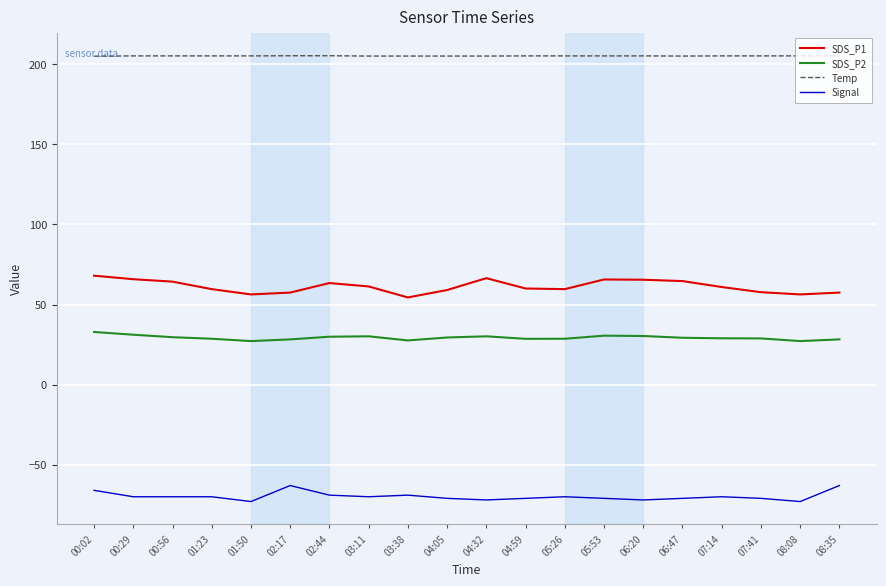

What position from the left is 00:56?

3